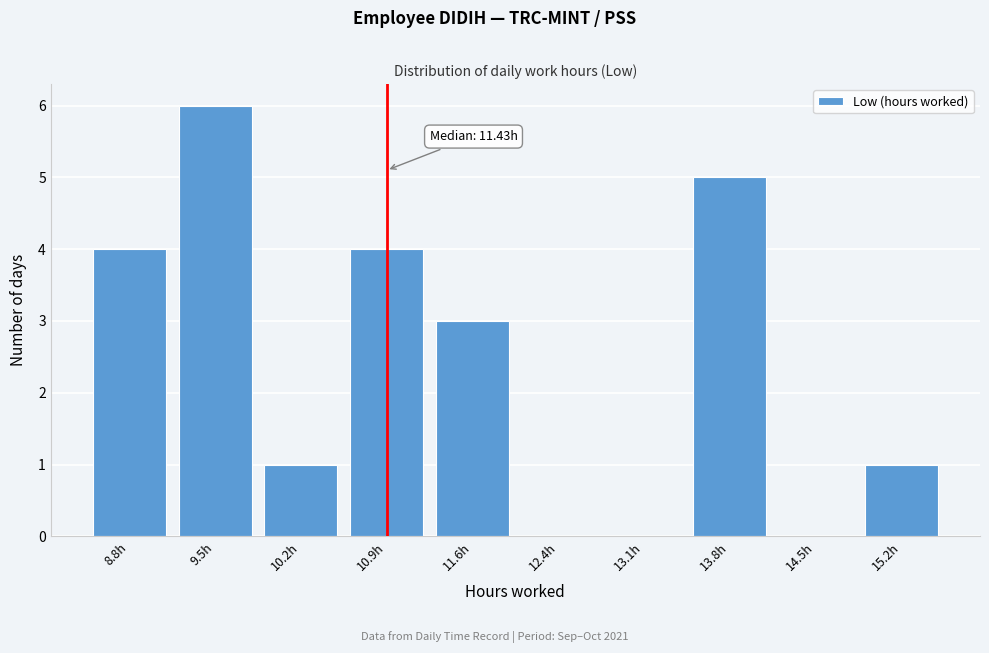

Reading right to left, list all the values displayed in this chart.

15.2h=1	14.5h=0	13.8h=5	13.1h=0	12.4h=0	11.6h=3	10.9h=4	10.2h=1	9.5h=6	8.8h=4